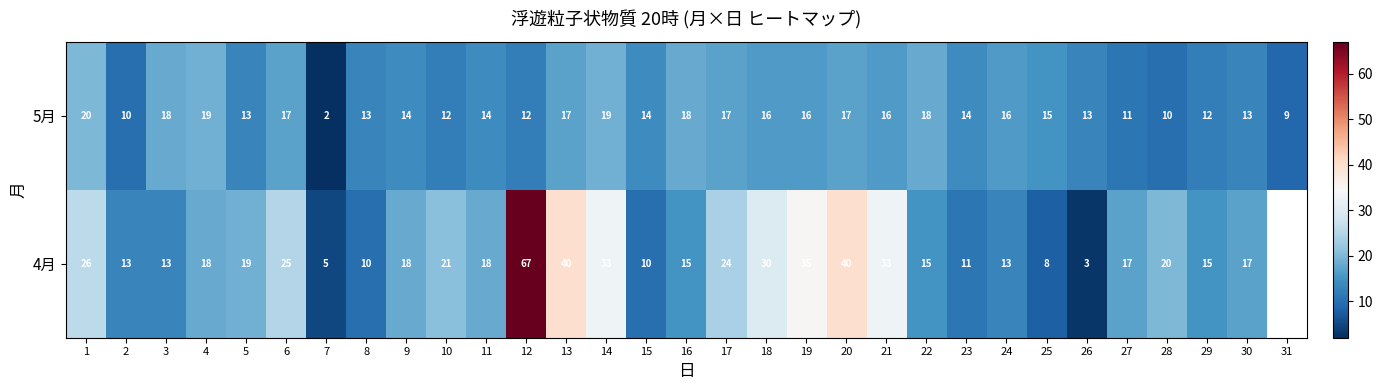

How many values in the 5月 series are below 14?

12